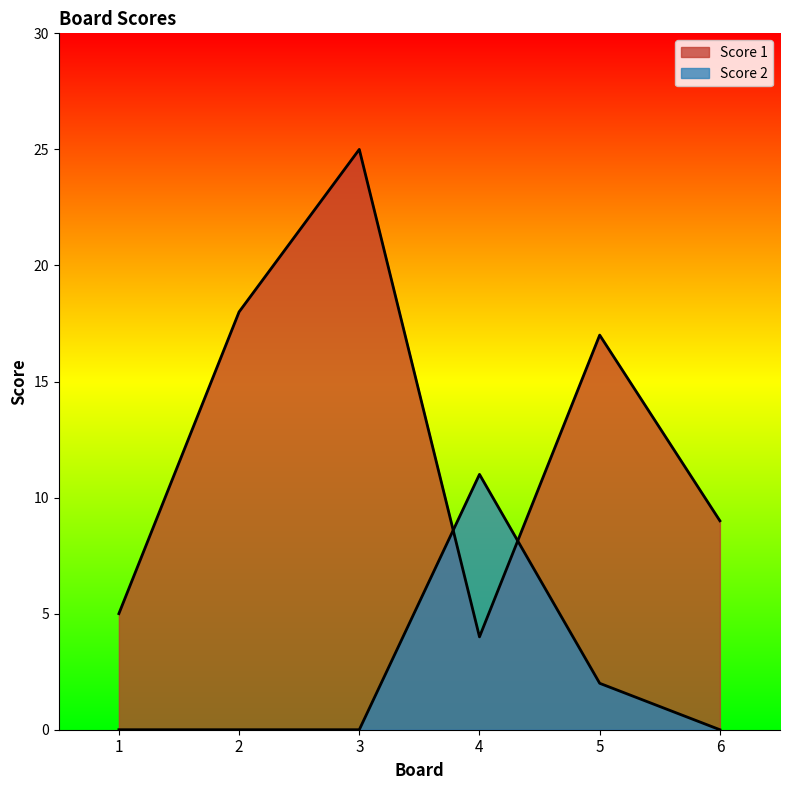

List the labels in order of Score 2 value, largest first.

4, 5, 1, 2, 3, 6